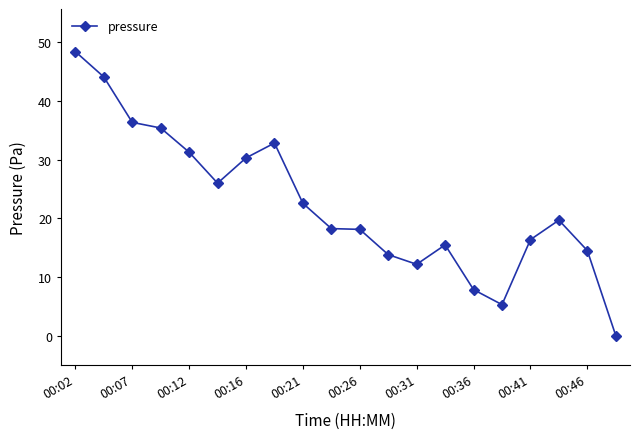

True or false: there are more than 0 points higher than both neighbors.

True